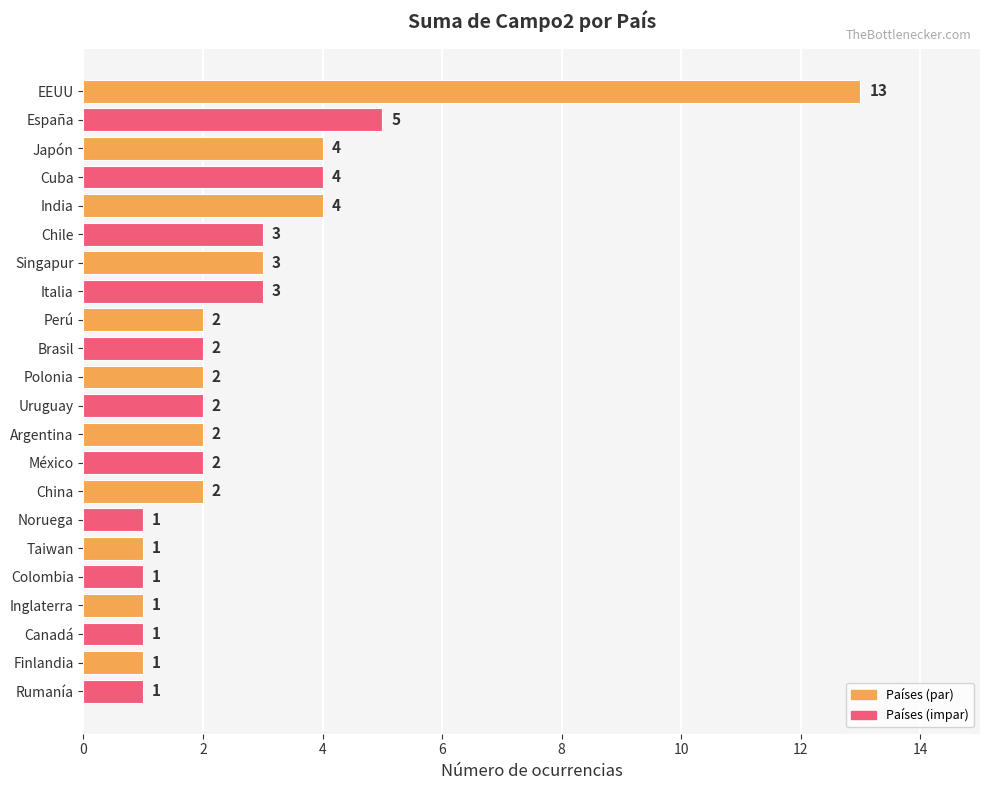

What is the smallest value displayed?

1